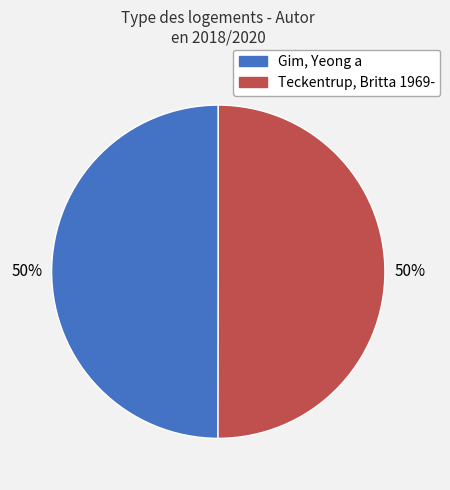

To the nearest percent, what portion does Gim, Yeong a represent?

50%